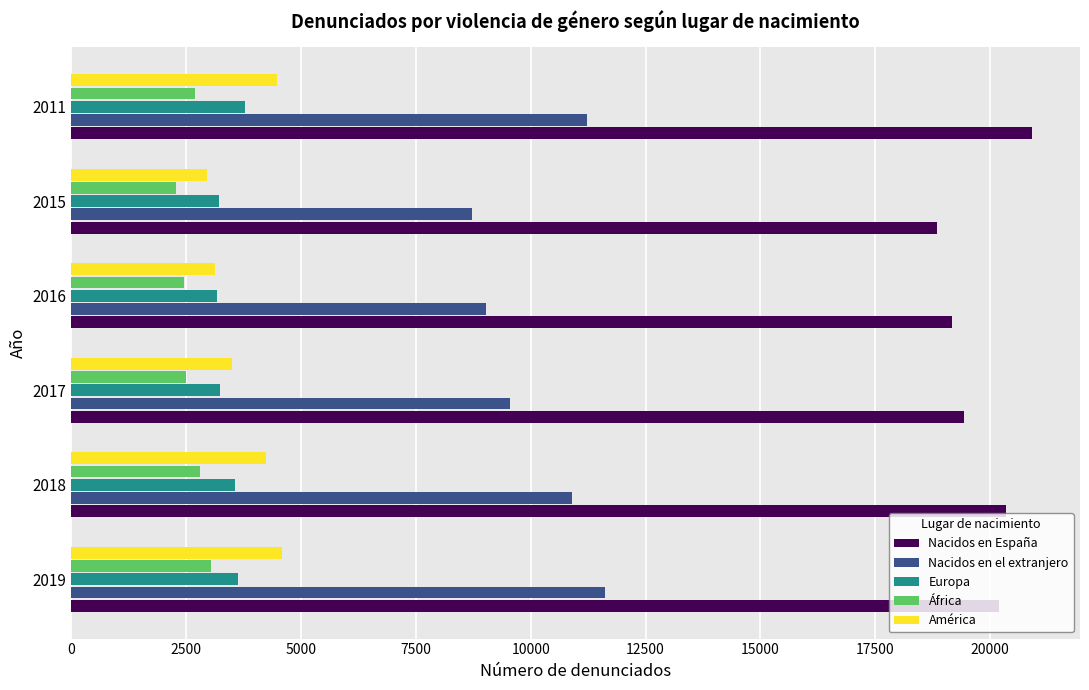

How many data points does each series have?

6